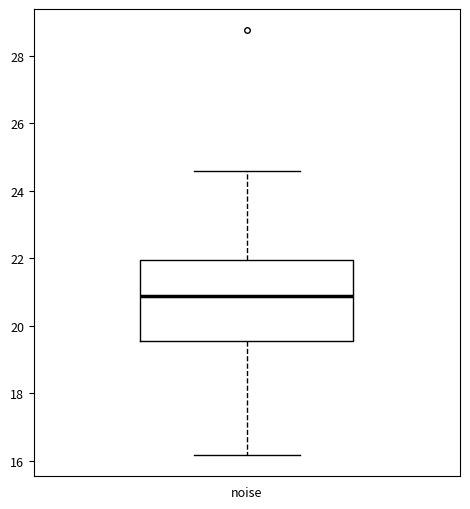

Transcribe this box plot: give where the median line is, the range the box spans, and where the two whiskers end, as read against the y-axis. The values are not printed on the chart, so give them approximately, as read against the axis.

median 20.8, box 19.6 to 22.0, whiskers 16.2 to 24.6